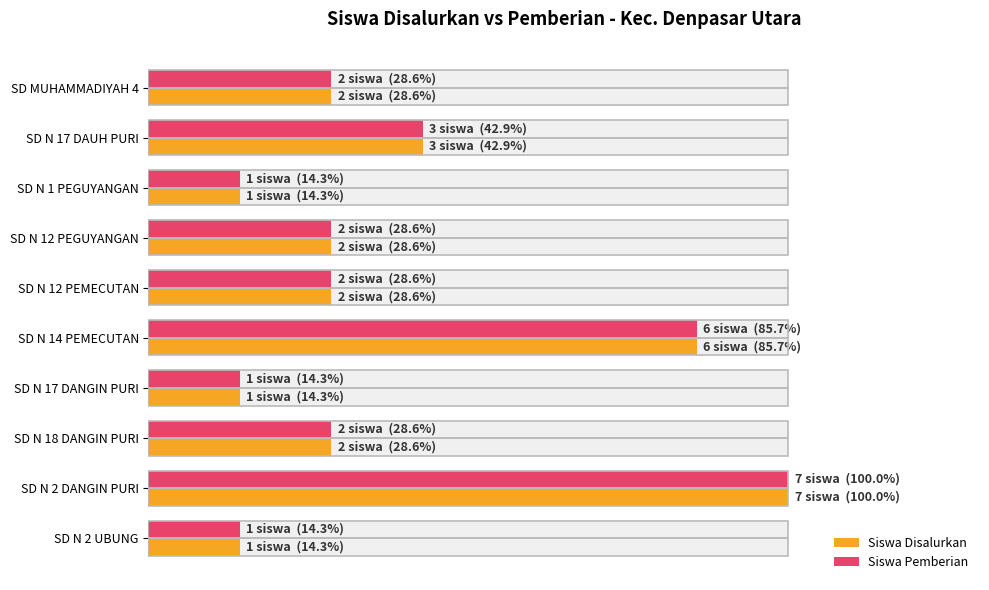

Which series changed the most between SD N 2 DANGIN PURI and SD N 2 UBUNG?

Siswa Disalurkan